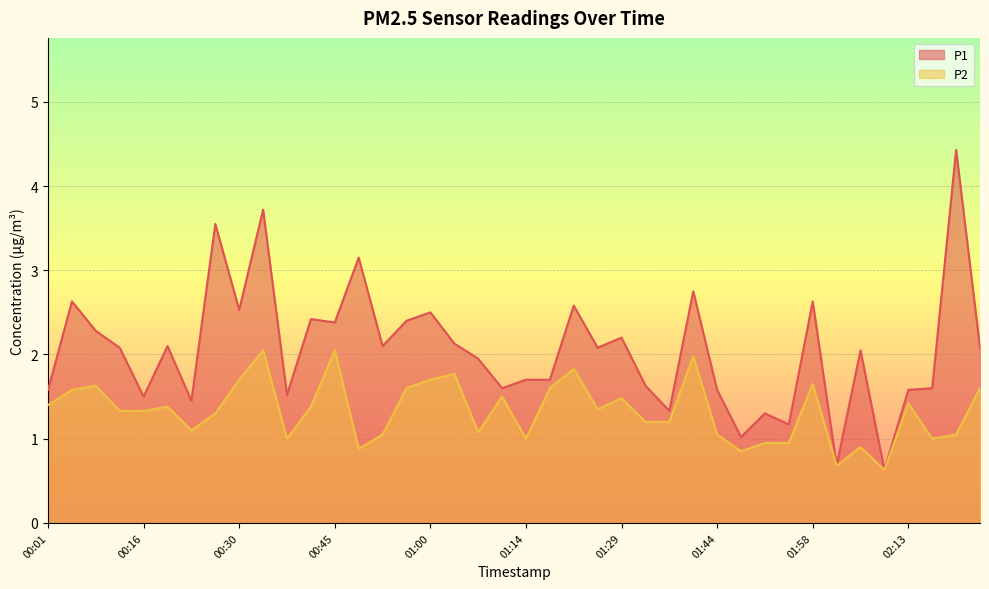

What is the label of the 30th point from the left?

01:47